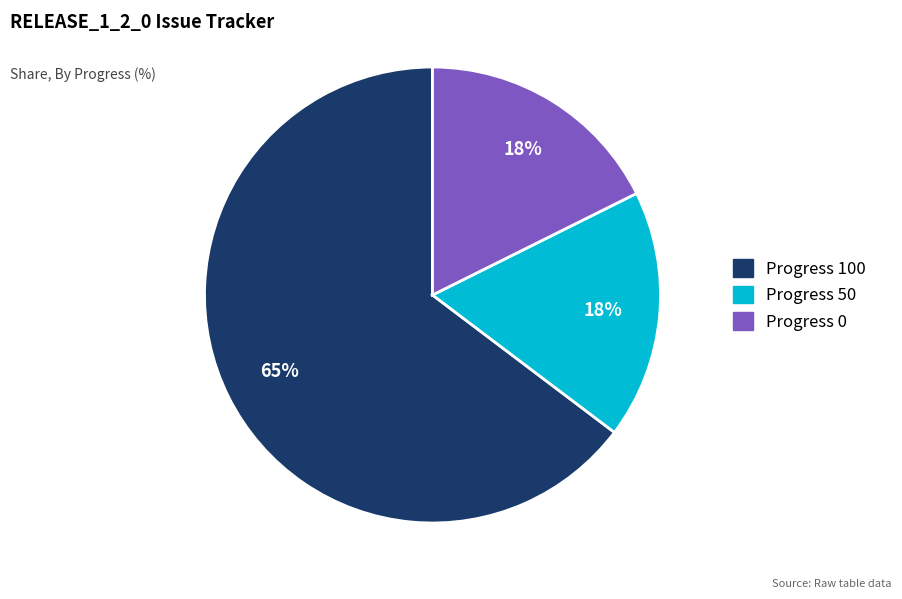

Is there a majority slice in this chart?

Yes